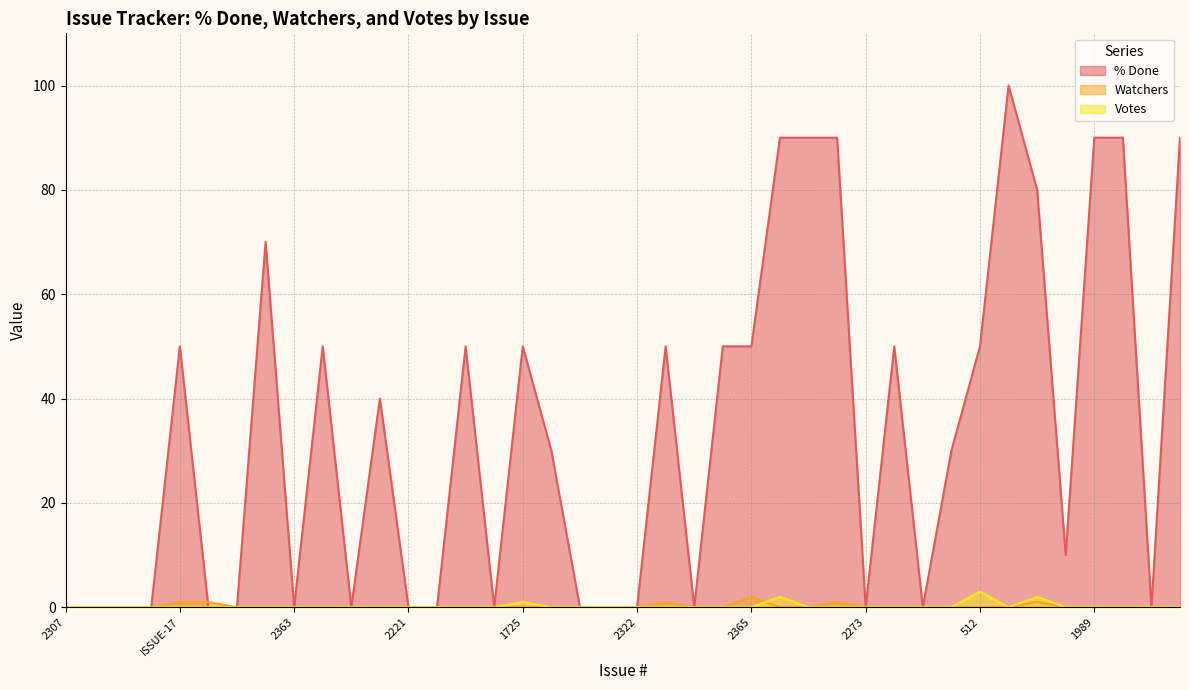

Between 2161 and 1725, which is larger?

1725